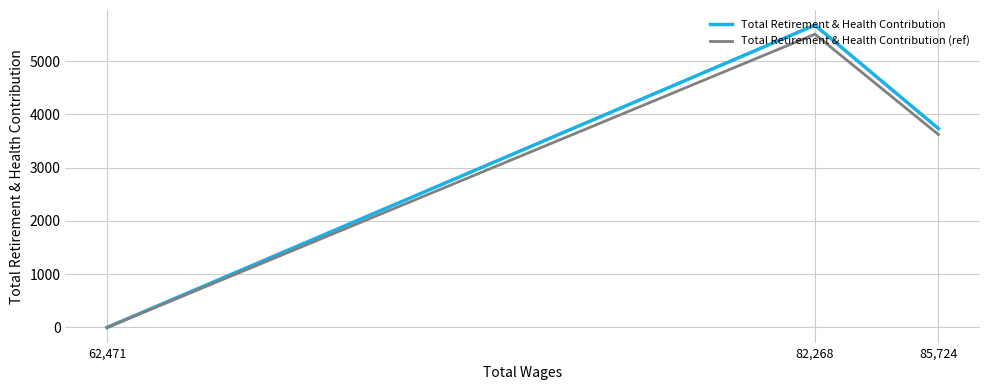

How many lines are shown in the chart?

2